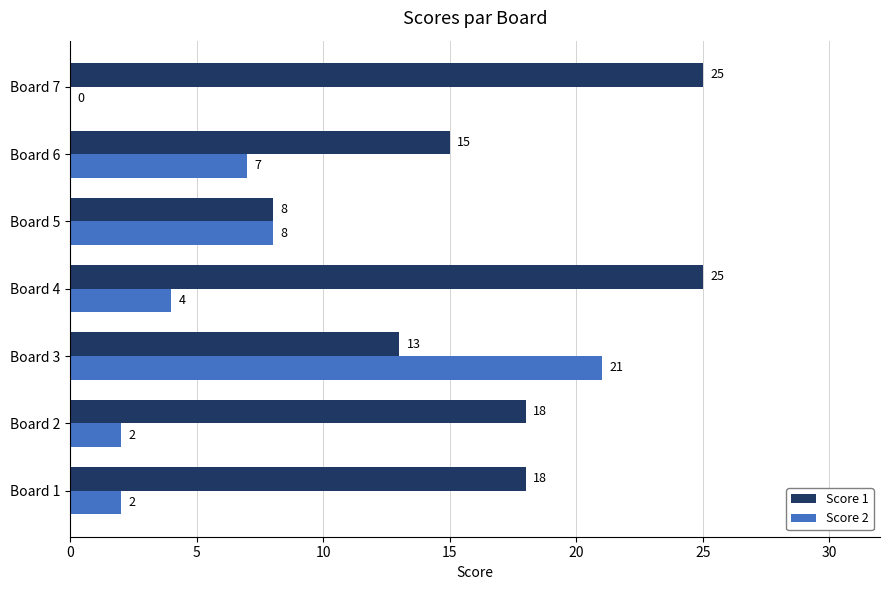

Which series has the largest total across all categories?

Score 1